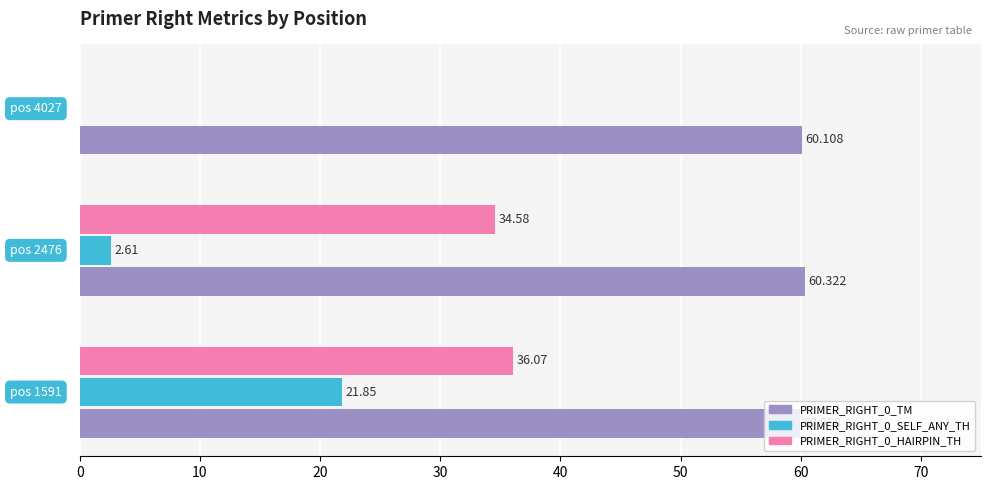

At which label does PRIMER_RIGHT_0_TM reach its peak?

  pos 2476